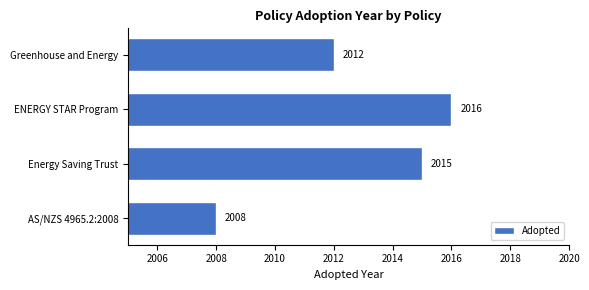

Rank the categories by value from highest to lowest.

ENERGY STAR Program, Energy Saving Trust, Greenhouse and Energy, AS/NZS 4965.2:2008